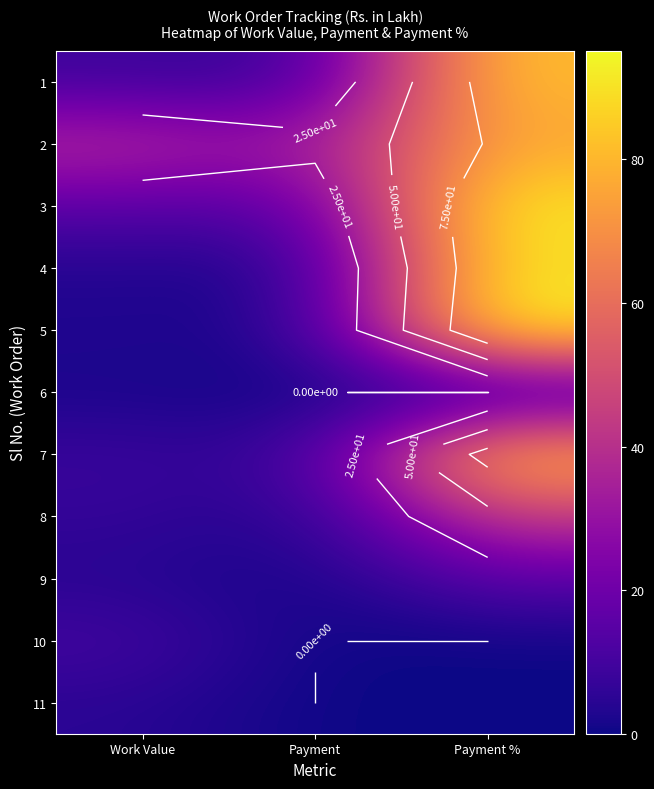

Is the value of 10 at Payment % greater than the value of 2 at Work Value?

No